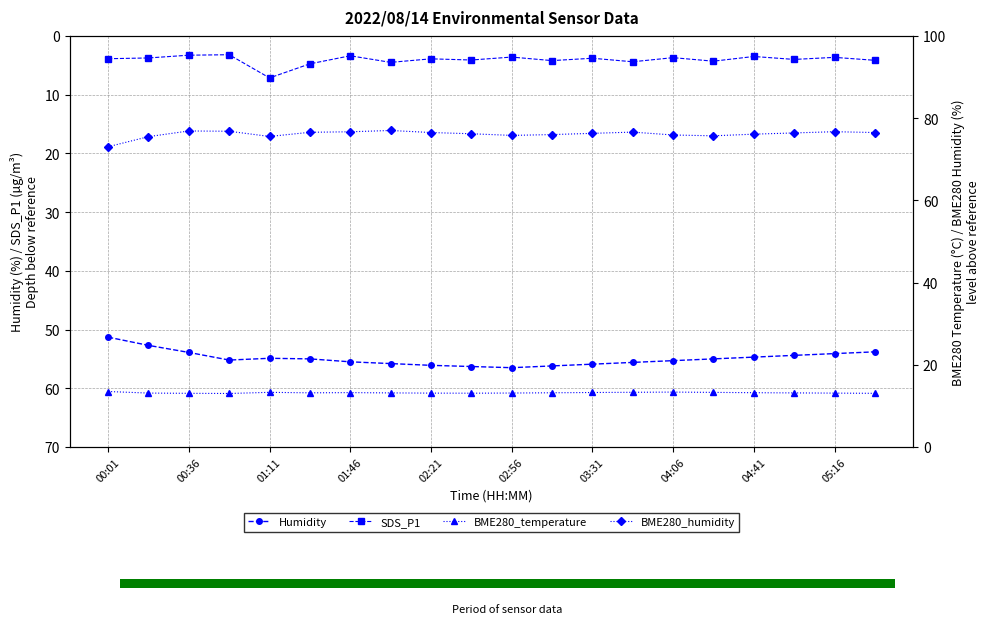

Which has a higher value, 11 or 00:01?

11